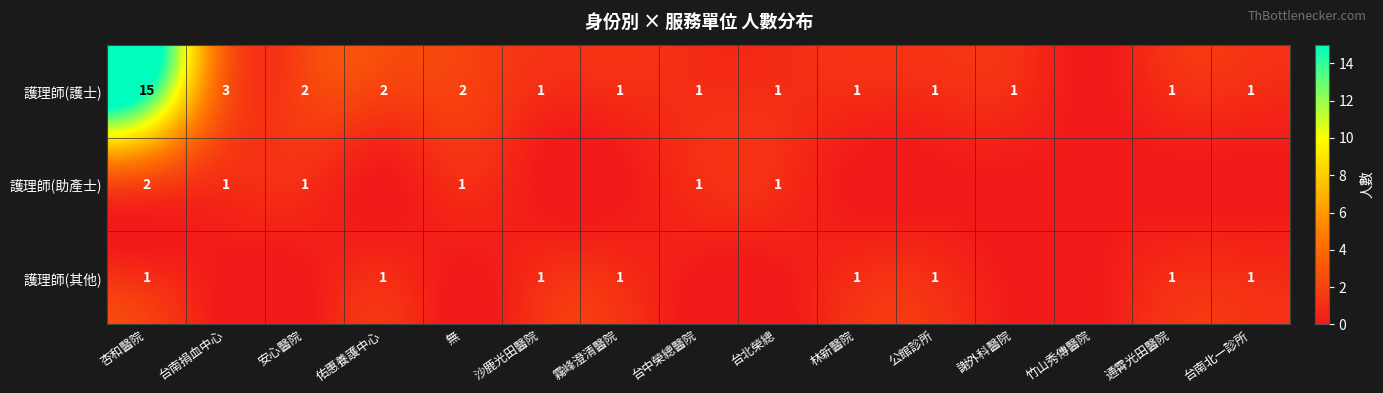

Is it true that 護理師(護士) equals 1 at 霧峰澄清醫院?

True